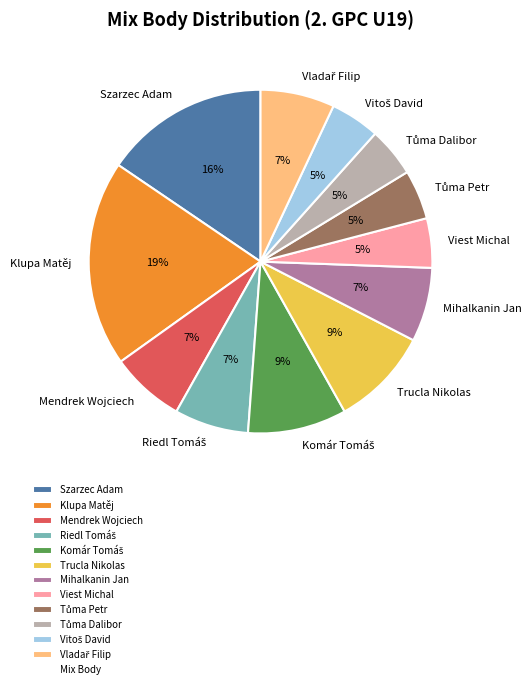

Which slice is the largest?

Klupa Matěj